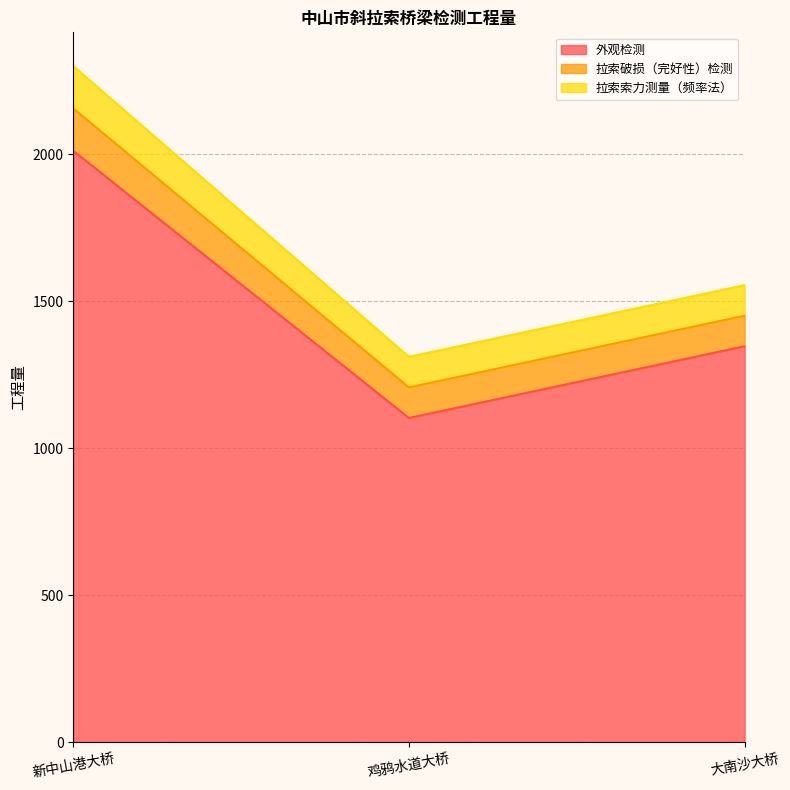

List the labels in order of 外观检测 value, largest first.

新中山港大桥, 大南沙大桥, 鸡鸦水道大桥